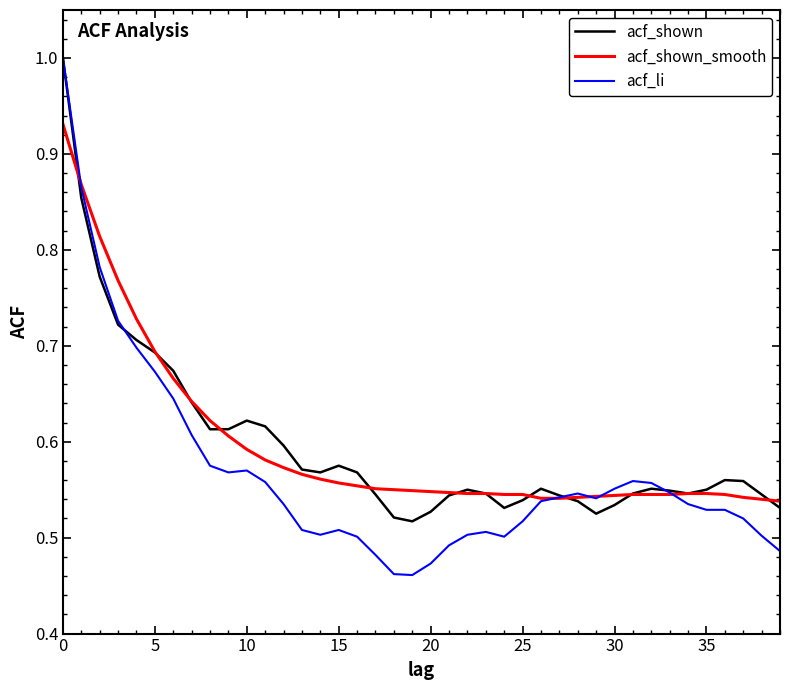

Which series has the largest range (max minus min)?

acf_li